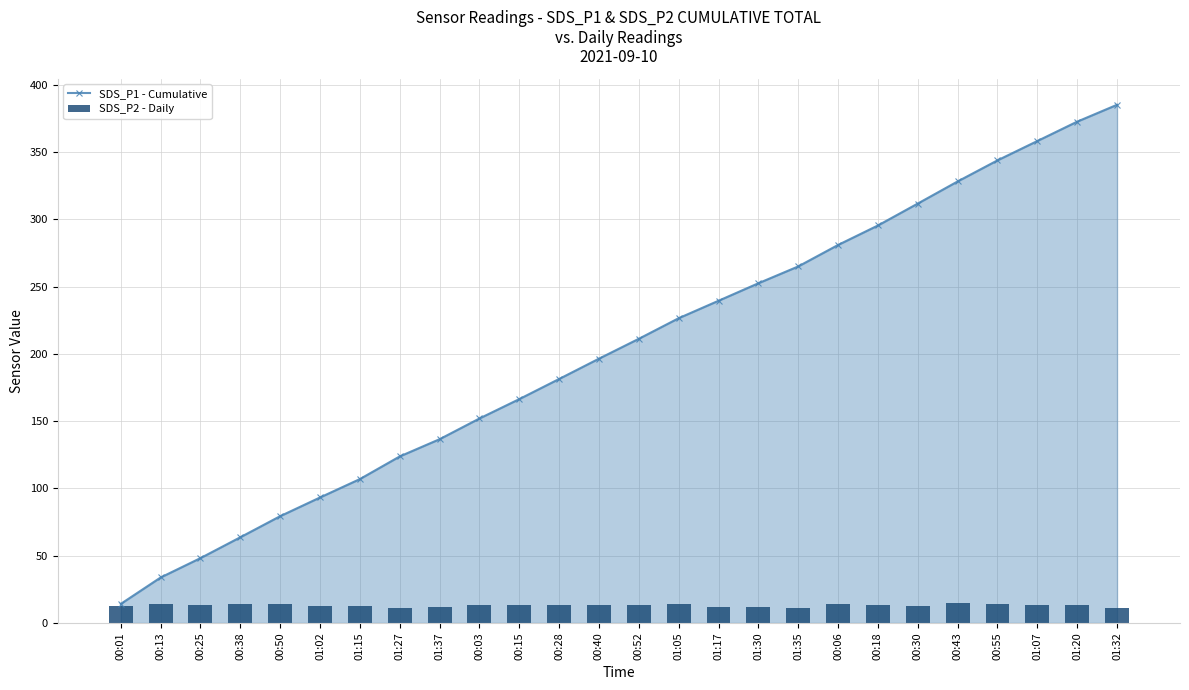

What is the label of the 23rd bar from the right?

00:38